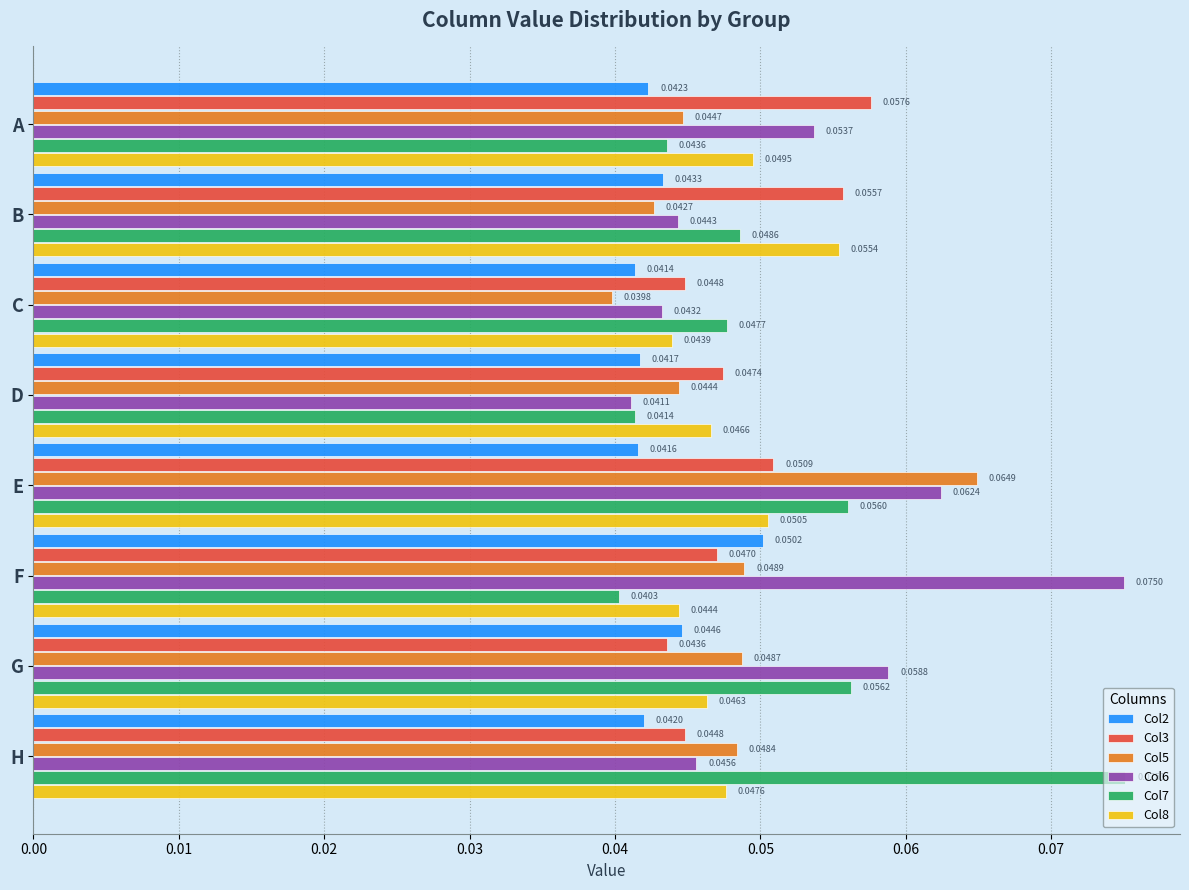

What are all the series names shown in the legend?

Col2, Col3, Col5, Col6, Col7, Col8